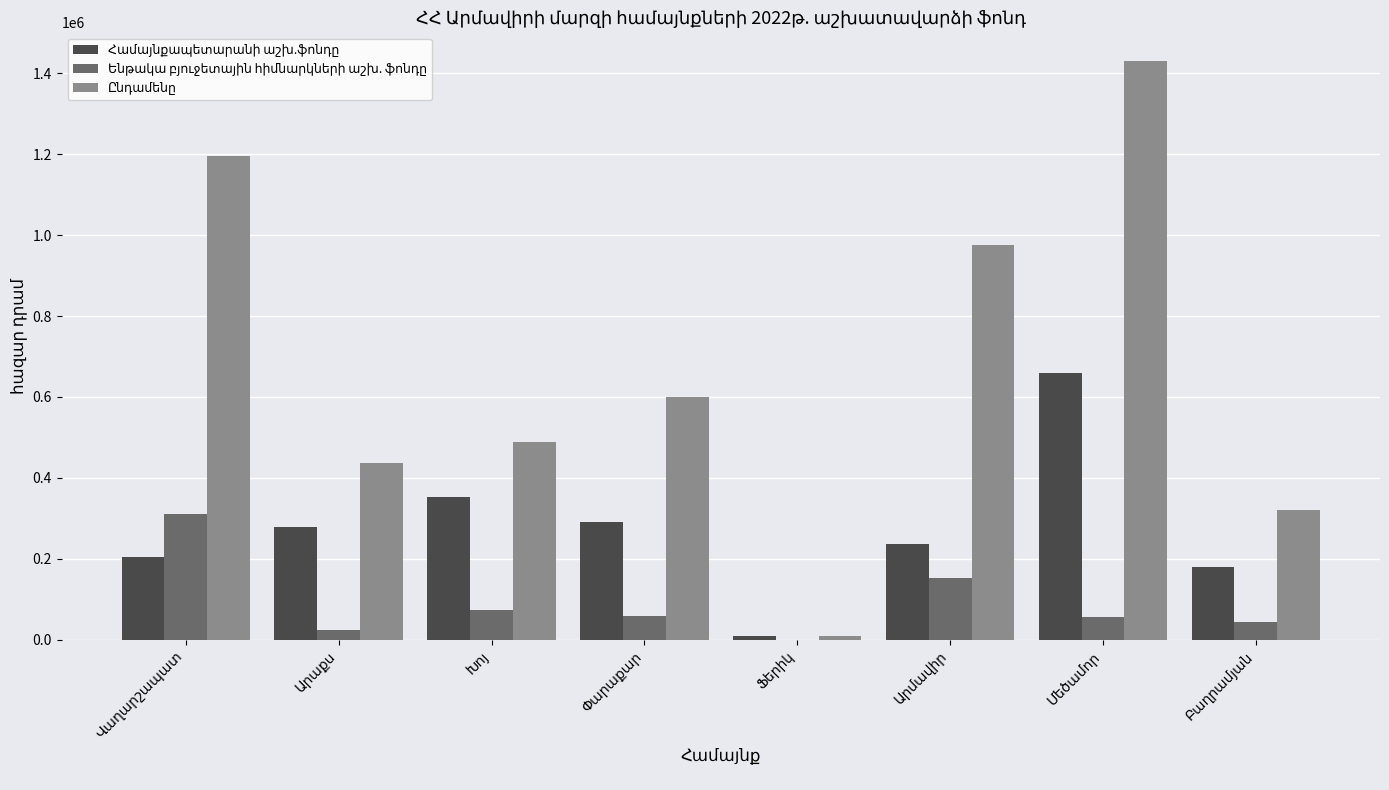

What is the greatest value displayed?

1429865.2